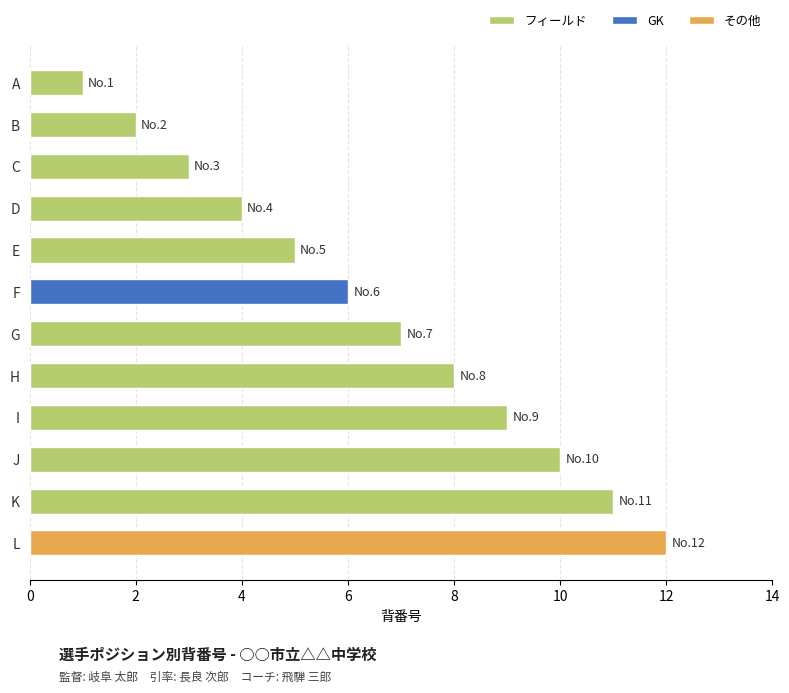

How many bars are there in total?

12